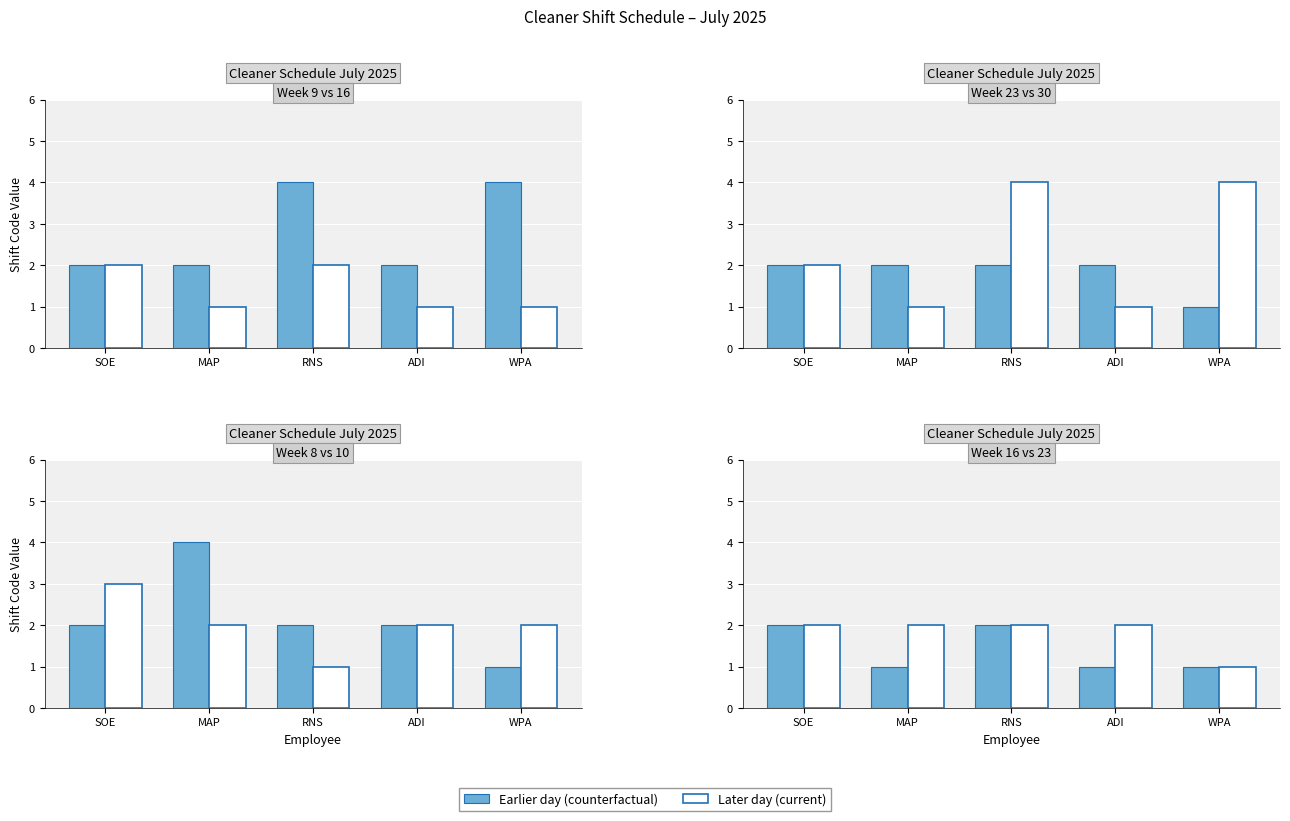

Does the chart contain any negative values?

No